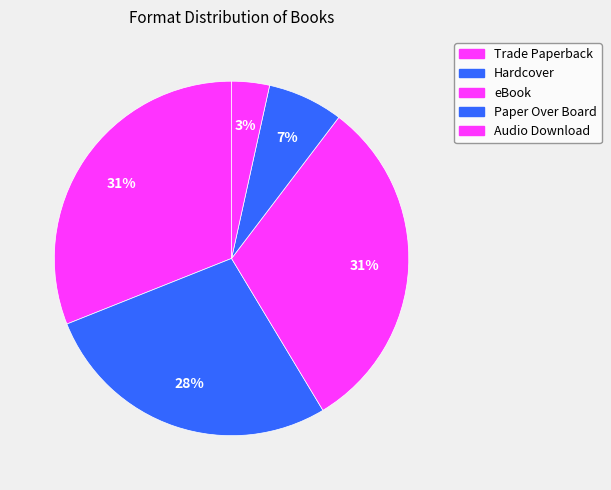

Which slice is the largest?

Trade Paperback